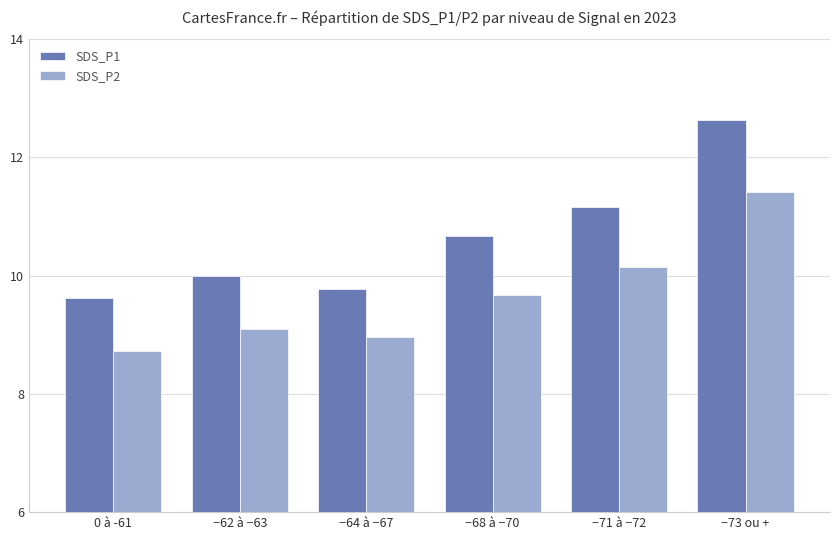

Where is SDS_P1 nearest to the value 11?

−71 à −72